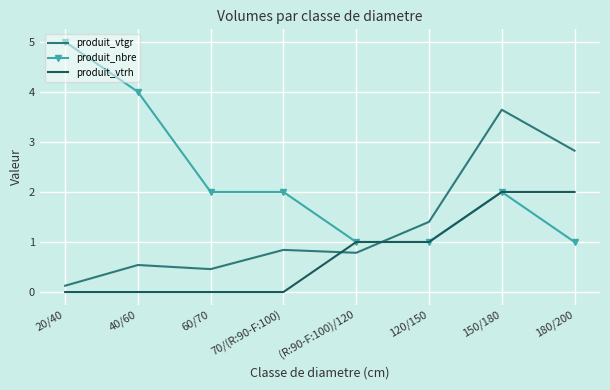

Read the produit_nbre value at 60/70.

2.0